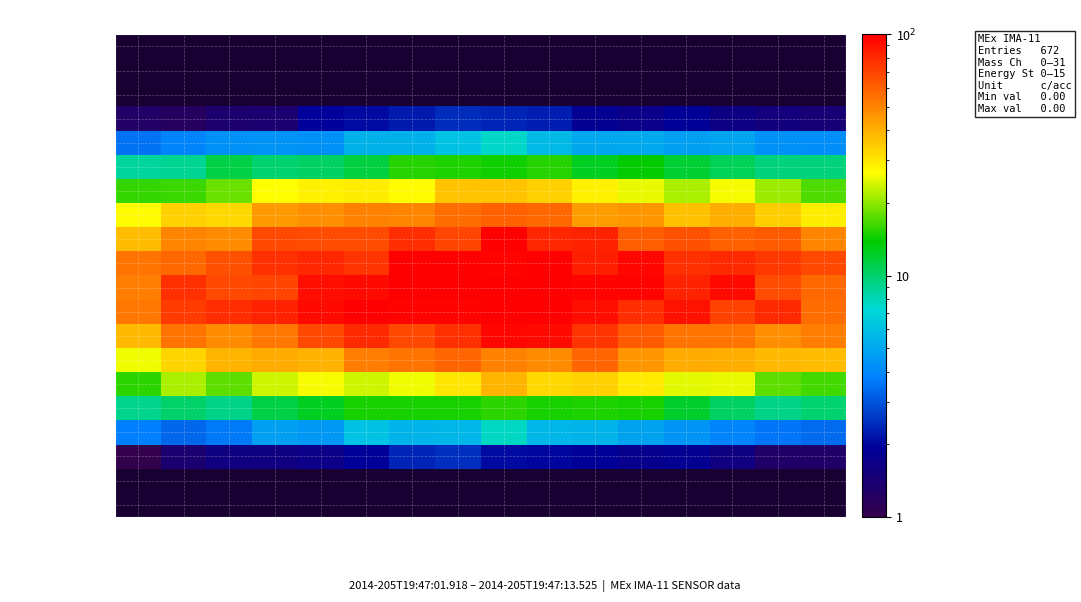

Reading right to left, transcribe all the data shown in this chart.

Mass Channel 0: E15=0.0	E14=0.0	E13=0.0	E12=0.0	E11=0.0	E10=0.0	E9=0.0	E8=0.0	E7=0.0	E6=0.0	E5=0.0	E4=0.0	E3=0.0	E2=0.0	E1=0.0	E0=0.0
Mass Channel 1: E15=0.1	E14=0.1	E13=0.1	E12=0.1	E11=0.1	E10=0.2	E9=0.2	E8=0.2	E7=0.2	E6=0.2	E5=0.1	E4=0.1	E3=0.1	E2=0.1	E1=0.1	E0=0.1
Mass Channel 2: E15=0.4	E14=0.4	E13=0.5	E12=0.6	E11=0.5	E10=0.7	E9=0.7	E8=0.7	E7=0.7	E6=0.6	E5=0.6	E4=0.5	E3=0.4	E2=0.4	E1=0.4	E0=0.3
Mass Channel 3: E15=1.5	E14=1.5	E13=1.6	E12=1.9	E11=1.7	E10=1.8	E9=2.3	E8=2.3	E7=2.4	E6=2.2	E5=2.0	E4=2.0	E3=1.4	E2=1.3	E1=1.2	E0=1.3
Mass Channel 4: E15=4.1	E14=4.3	E13=4.9	E12=4.7	E11=5.1	E10=5.0	E9=5.8	E8=7.5	E7=6.1	E6=5.3	E5=5.4	E4=4.3	E3=4.3	E2=4.3	E1=3.9	E0=3.5
Mass Channel 5: E15=9.5	E14=9.5	E13=10.7	E12=12.0	E11=14.1	E10=12.6	E9=15.2	E8=14.4	E7=15.0	E6=15.3	E5=11.4	E4=10.2	E3=9.9	E2=11.2	E1=8.9	E0=8.6
Mass Channel 6: E15=16.9	E14=20.5	E13=26.0	E12=21.7	E11=25.1	E10=28.7	E9=33.5	E8=36.5	E7=36.2	E6=26.9	E5=28.9	E4=28.4	E3=26.5	E2=18.2	E1=16.2	E0=15.9
Mass Channel 7: E15=29.0	E14=34.4	E13=40.1	E12=37.1	E11=46.1	E10=44.0	E9=57.5	E8=60.0	E7=57.1	E6=50.0	E5=50.9	E4=47.6	E3=44.9	E2=32.6	E1=33.7	E0=27.3
Mass Channel 8: E15=50.2	E14=62.4	E13=59.7	E12=65.1	E11=61.0	E10=83.4	E9=81.2	E8=100.0	E7=68.7	E6=78.6	E5=67.2	E4=67.1	E3=68.4	E2=48.5	E1=50.4	E0=37.8
Mass Channel 9: E15=67.9	E14=74.5	E13=80.2	E12=77.0	E11=95.2	E10=84.3	E9=100.0	E8=97.5	E7=100.0	E6=100.0	E5=75.7	E4=81.4	E3=76.7	E2=65.3	E1=57.5	E0=54.9
Mass Channel 10: E15=57.3	E14=66.6	E13=94.5	E12=82.7	E11=98.0	E10=97.7	E9=100.0	E8=100.0	E7=100.0	E6=100.0	E5=93.3	E4=91.6	E3=69.8	E2=68.3	E1=76.9	E0=52.2
Mass Channel 11: E15=56.9	E14=79.3	E13=70.1	E12=89.9	E11=77.8	E10=92.8	E9=100.0	E8=100.0	E7=97.5	E6=97.5	E5=100.0	E4=93.9	E3=82.5	E2=78.3	E1=72.5	E0=54.2
Mass Channel 12: E15=51.9	E14=47.8	E13=54.5	E12=54.8	E11=62.4	E10=76.3	E9=94.5	E8=95.2	E7=76.5	E6=68.5	E5=79.6	E4=67.5	E3=53.5	E2=48.2	E1=54.4	E0=38.1
Mass Channel 13: E15=37.8	E14=38.5	E13=40.0	E12=40.9	E11=45.8	E10=58.4	E9=47.9	E8=51.2	E7=59.1	E6=54.8	E5=52.3	E4=39.4	E3=41.2	E2=38.9	E1=32.9	E0=25.5
Mass Channel 14: E15=16.3	E14=17.5	E13=25.1	E12=24.8	E11=29.9	E10=33.4	E9=32.3	E8=38.5	E7=30.4	E6=25.7	E5=23.5	E4=26.1	E3=23.4	E2=17.6	E1=21.4	E0=15.5
Mass Channel 15: E15=9.9	E14=9.3	E13=10.2	E12=12.0	E11=14.8	E10=14.9	E9=14.8	E8=15.6	E7=14.8	E6=14.7	E5=14.8	E4=12.6	E3=11.3	E2=9.2	E1=10.0	E0=9.0
Mass Channel 16: E15=3.4	E14=3.6	E13=3.9	E12=4.4	E11=4.8	E10=5.5	E9=5.6	E8=7.7	E7=5.6	E6=5.5	E5=6.1	E4=4.5	E3=4.8	E2=3.6	E1=3.3	E0=3.7
Mass Channel 17: E15=1.3	E14=1.3	E13=1.6	E12=1.8	E11=1.8	E10=1.9	E9=2.0	E8=2.0	E7=2.5	E6=2.3	E5=1.9	E4=1.7	E3=1.6	E2=1.6	E1=1.4	E0=1.0
Mass Channel 18: E15=0.4	E14=0.5	E13=0.4	E12=0.6	E11=0.6	E10=0.7	E9=0.7	E8=0.8	E7=0.8	E6=0.7	E5=0.5	E4=0.6	E3=0.4	E2=0.5	E1=0.3	E0=0.4
Mass Channel 19: E15=0.1	E14=0.1	E13=0.1	E12=0.1	E11=0.1	E10=0.2	E9=0.2	E8=0.2	E7=0.2	E6=0.2	E5=0.1	E4=0.1	E3=0.1	E2=0.1	E1=0.1	E0=0.1